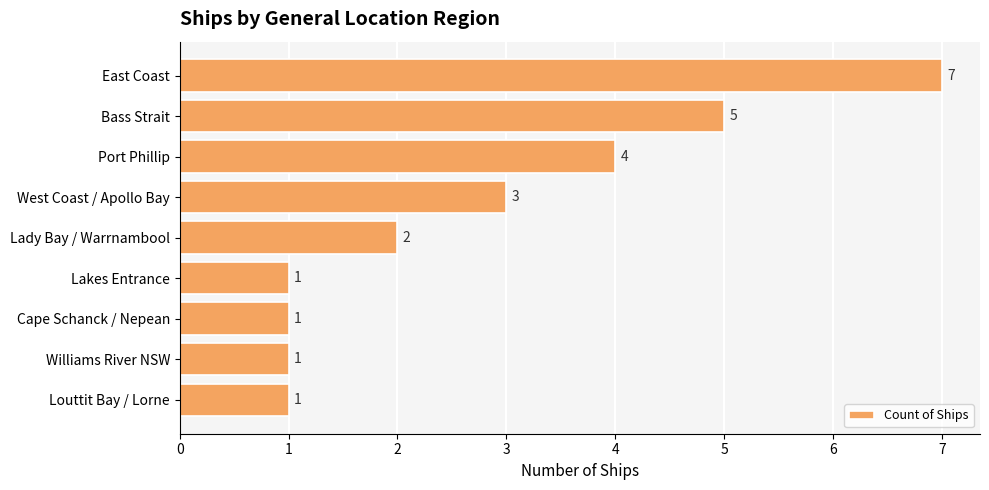

How many values are below 2?

4